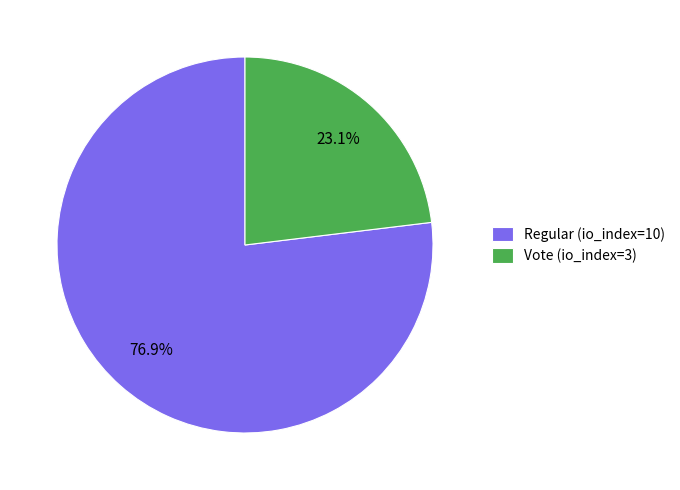

What percentage do Vote (io_index=3) and Regular (io_index=10) together represent?

100.0%